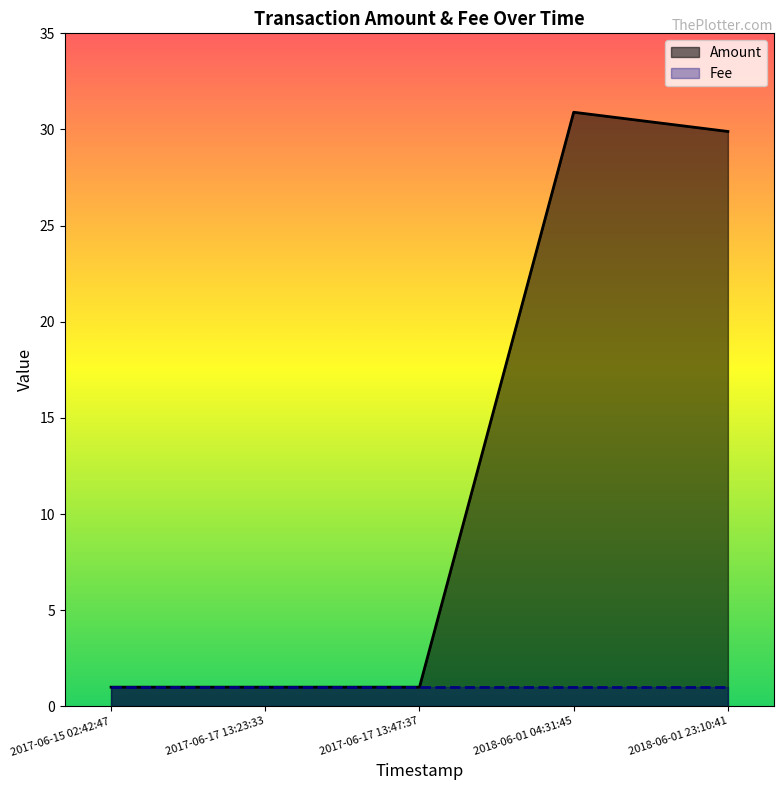

Reading left to right, transcribe all the data shown in this chart.

Amount: 2018-06-01 23:10:41=29.9	2018-06-01 04:31:45=30.9	2017-06-17 13:47:37=1.0	2017-06-17 13:23:33=1.0	2017-06-15 02:42:47=1.0
Fee: 2018-06-01 23:10:41=1.0	2018-06-01 04:31:45=1.0	2017-06-17 13:47:37=1.0	2017-06-17 13:23:33=1.0	2017-06-15 02:42:47=1.0